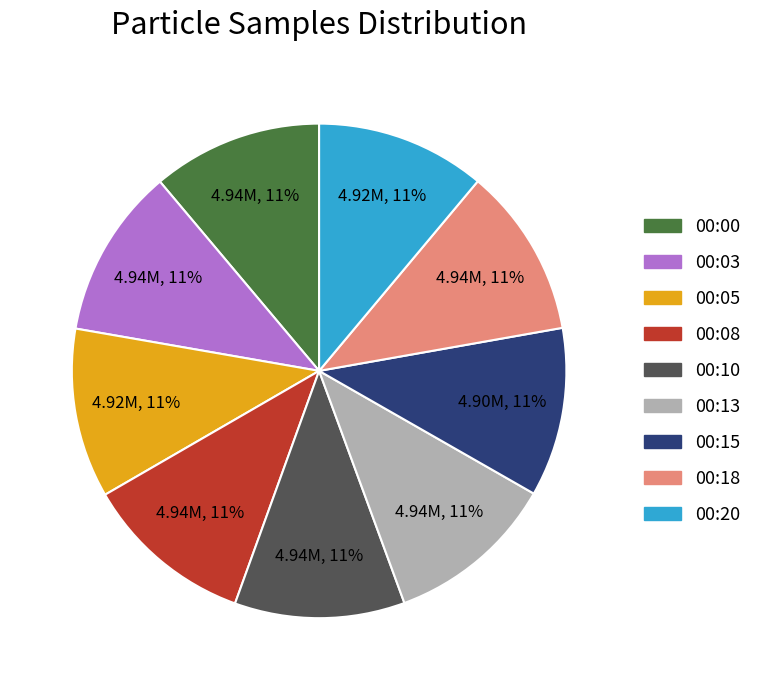

Is there any slice that represents more than half of the pie?

No